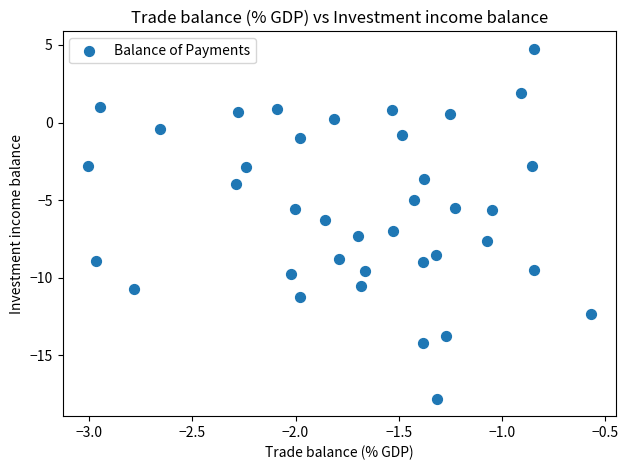

What is the range of Y values (max minus min)?

22.6